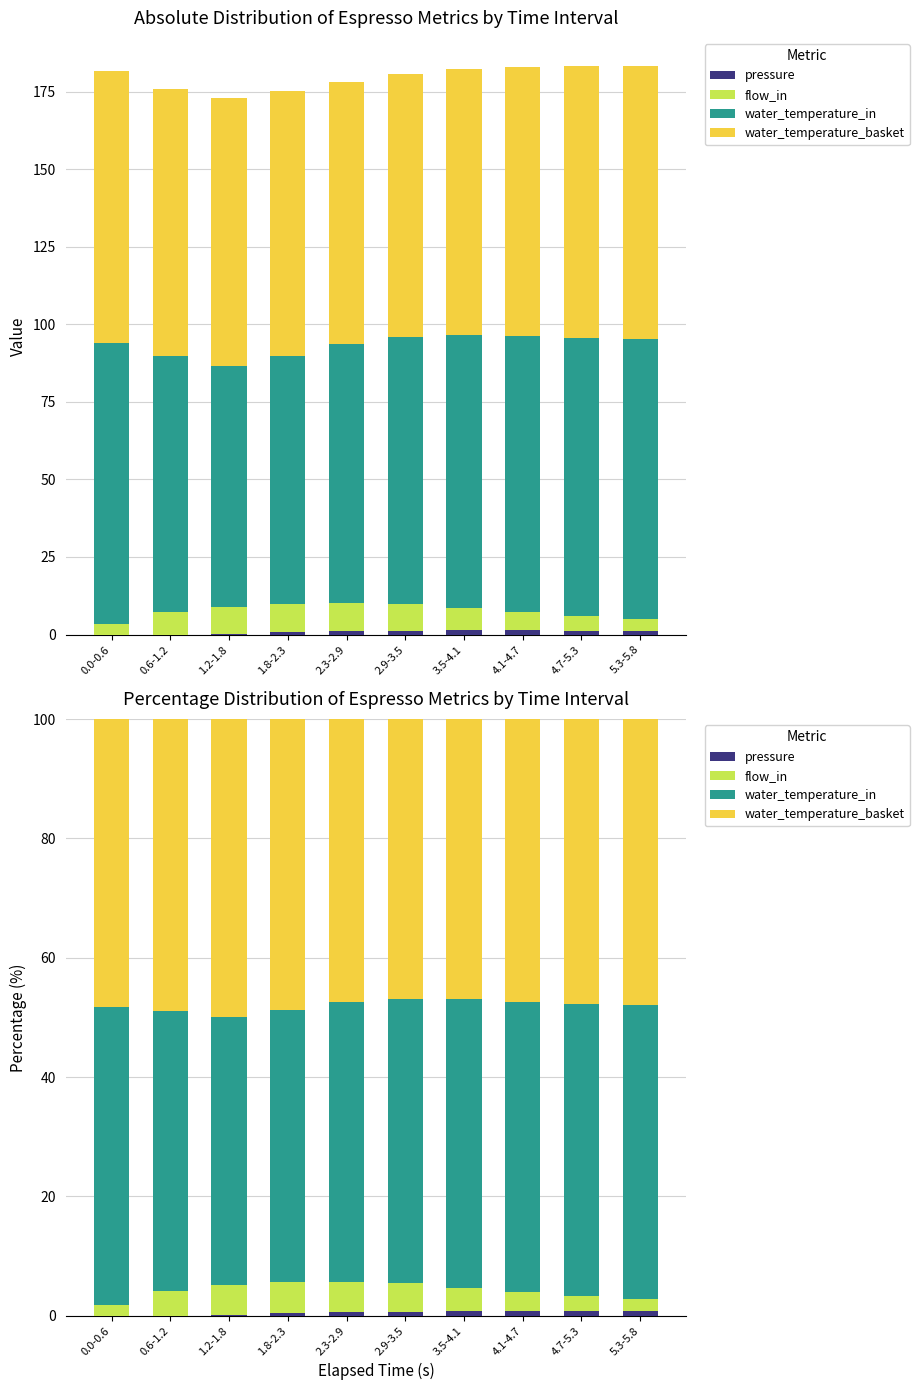

Rank the categories by water_temperature_in value from lowest to highest.

1.2-1.8, 1.8-2.3, 2.3-2.9, 0.6-1.2, 2.9-3.5, 3.5-4.1, 4.1-4.7, 4.7-5.3, 5.3-5.8, 0.0-0.6